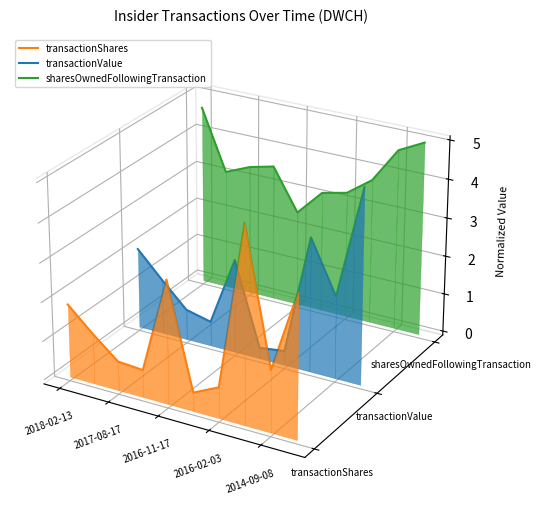

Is the value of transactionValue at 2017-08-17 greater than the value of transactionShares at 2016-02-03?

Yes